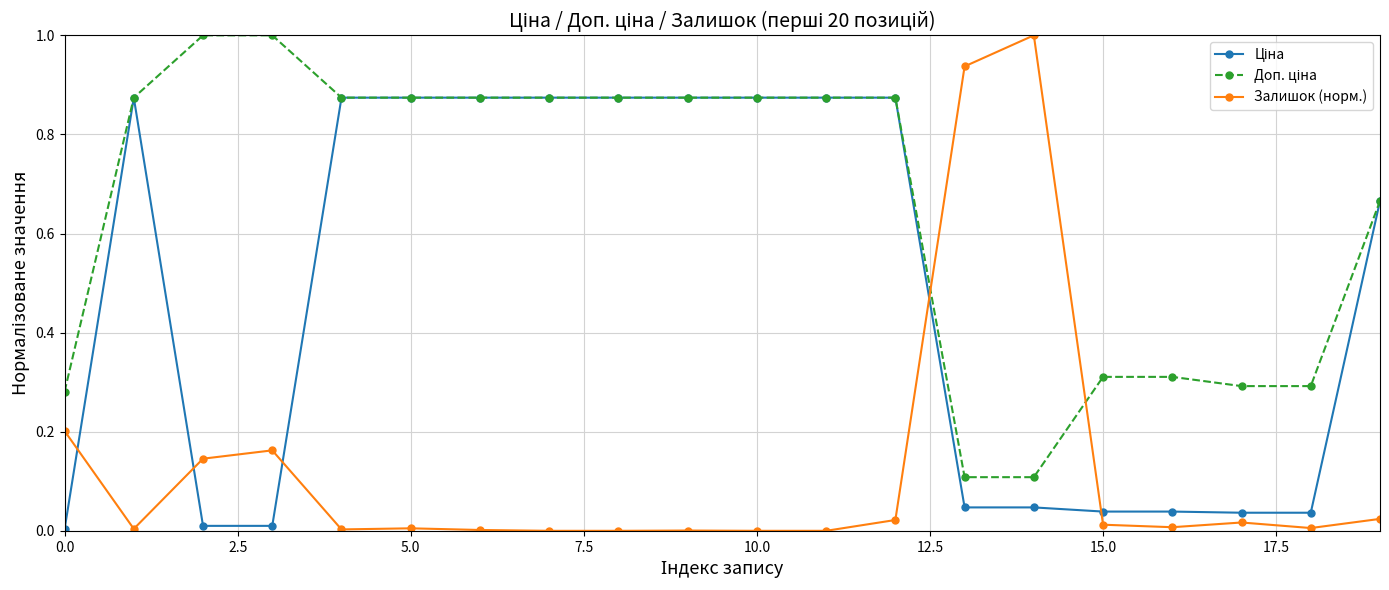

Which series has the largest range (max minus min)?

Залишок (норм.)